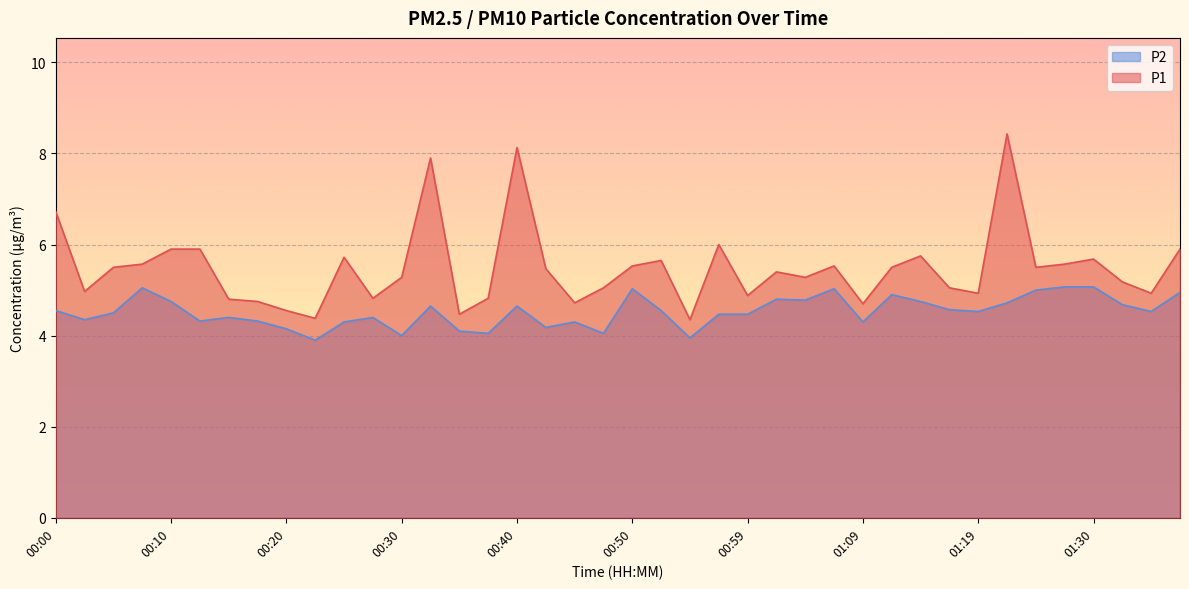

At which label does P2 first exceed 4?

00:00